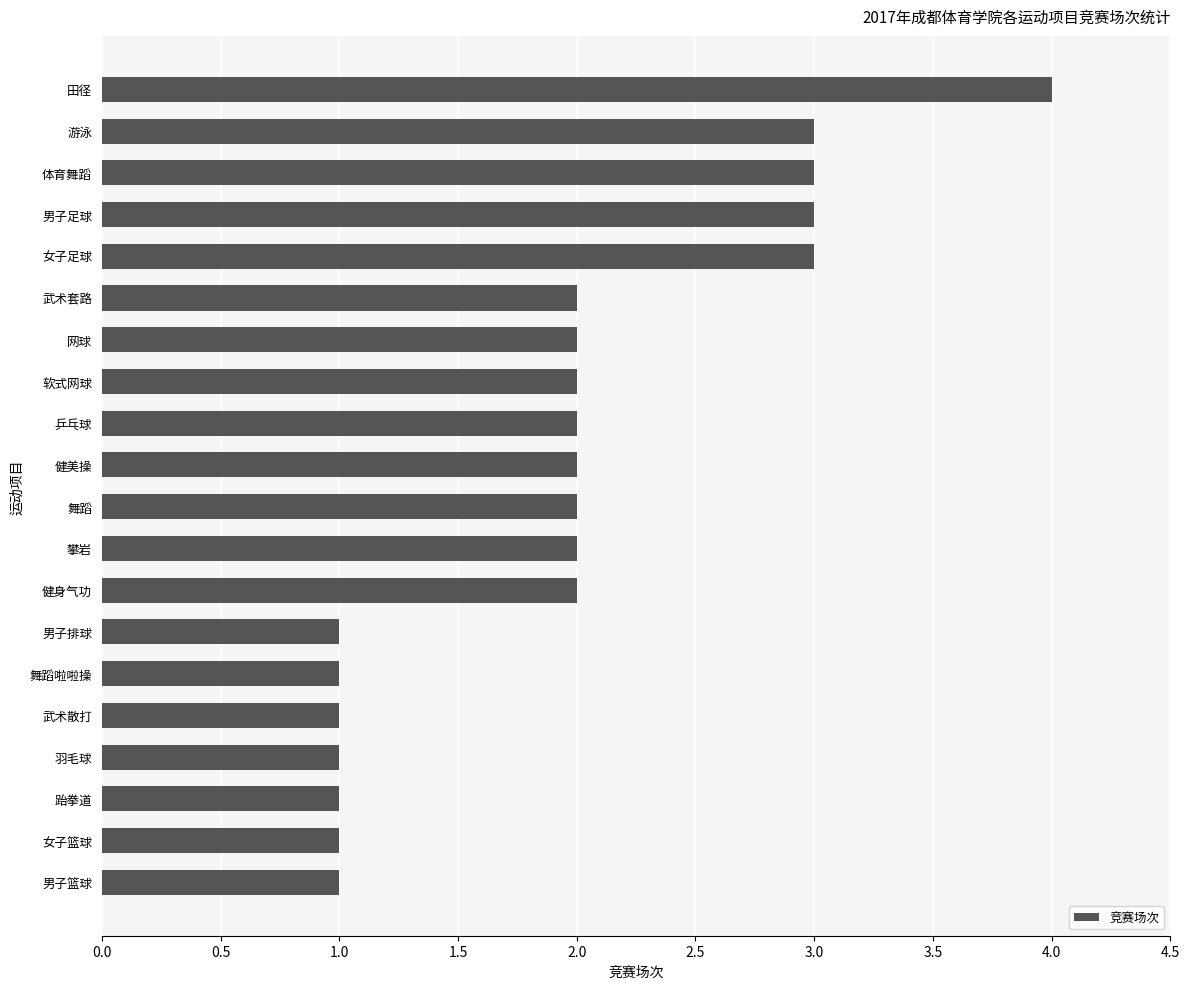

What is the greatest value displayed?

4